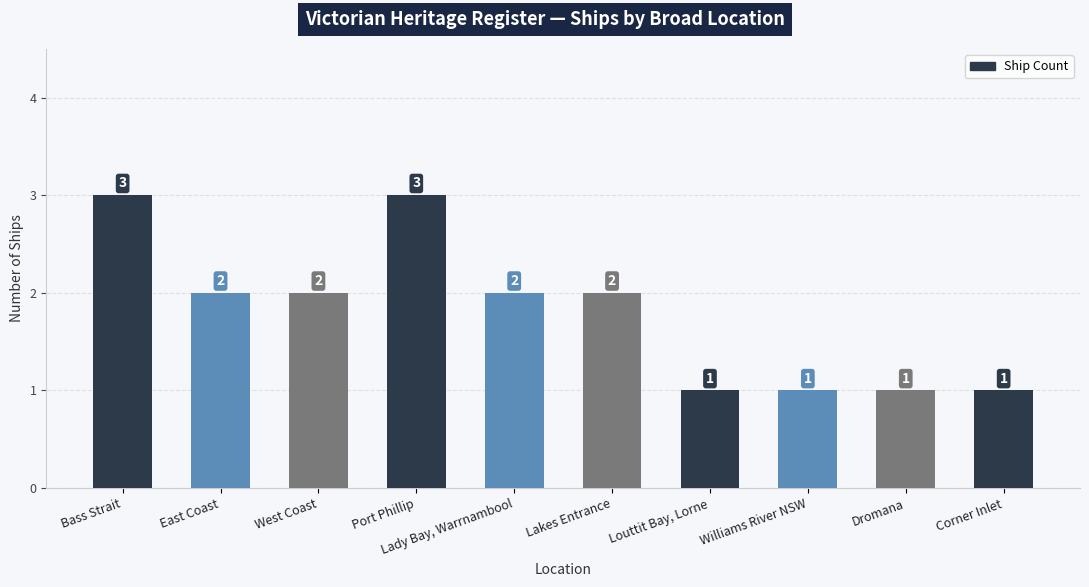

What is the label of the 8th bar from the left?

Williams River NSW